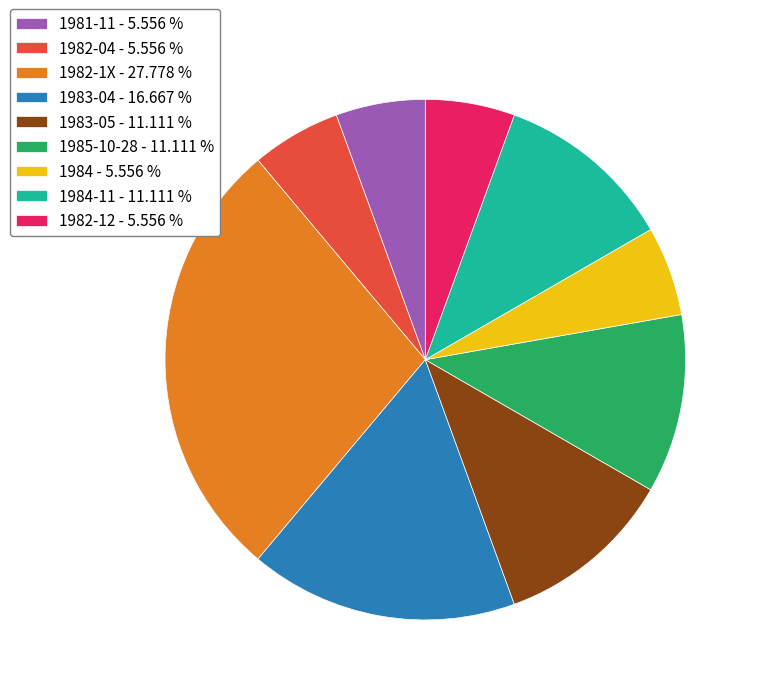

Does 1982-12 - 5.556 % represent more than half of the total?

No